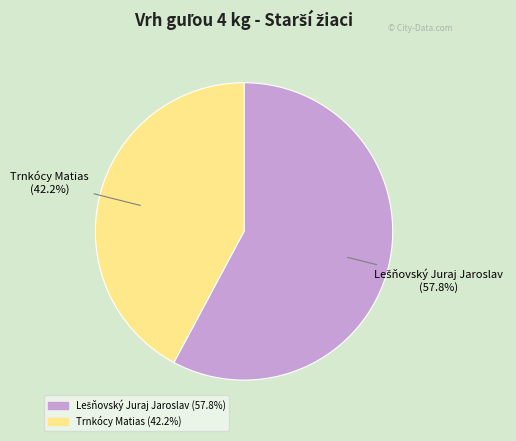

Is there any slice that represents more than half of the pie?

Yes